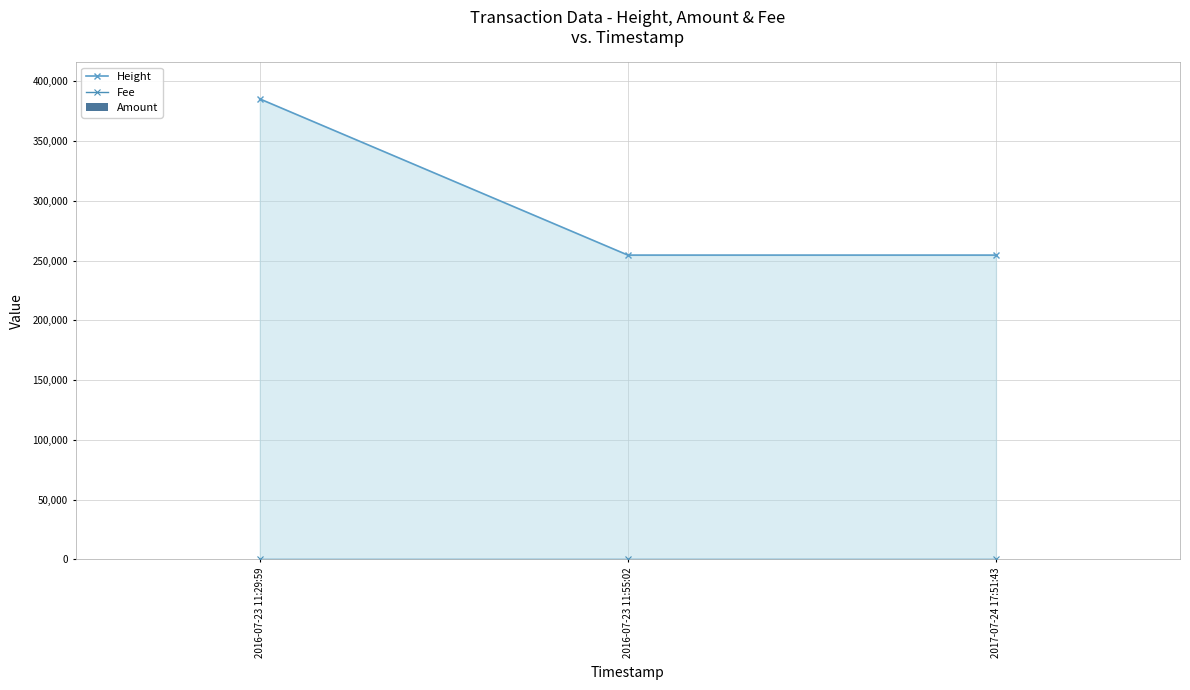

Between 2016-07-23 11:55:02 and 2017-07-24 17:51:43, which is larger?

2016-07-23 11:55:02